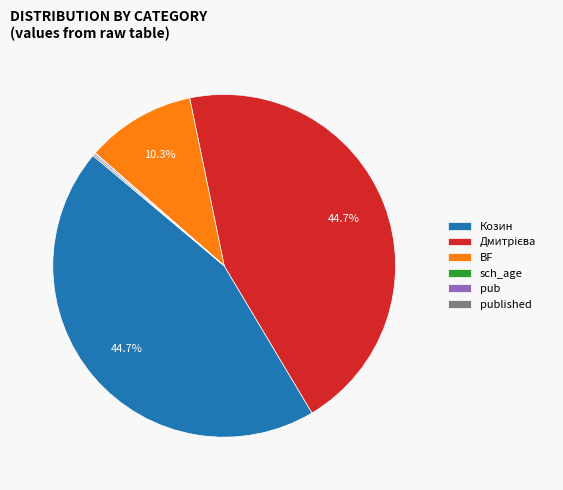

What percentage is NOT represented by Козин?

55.3%